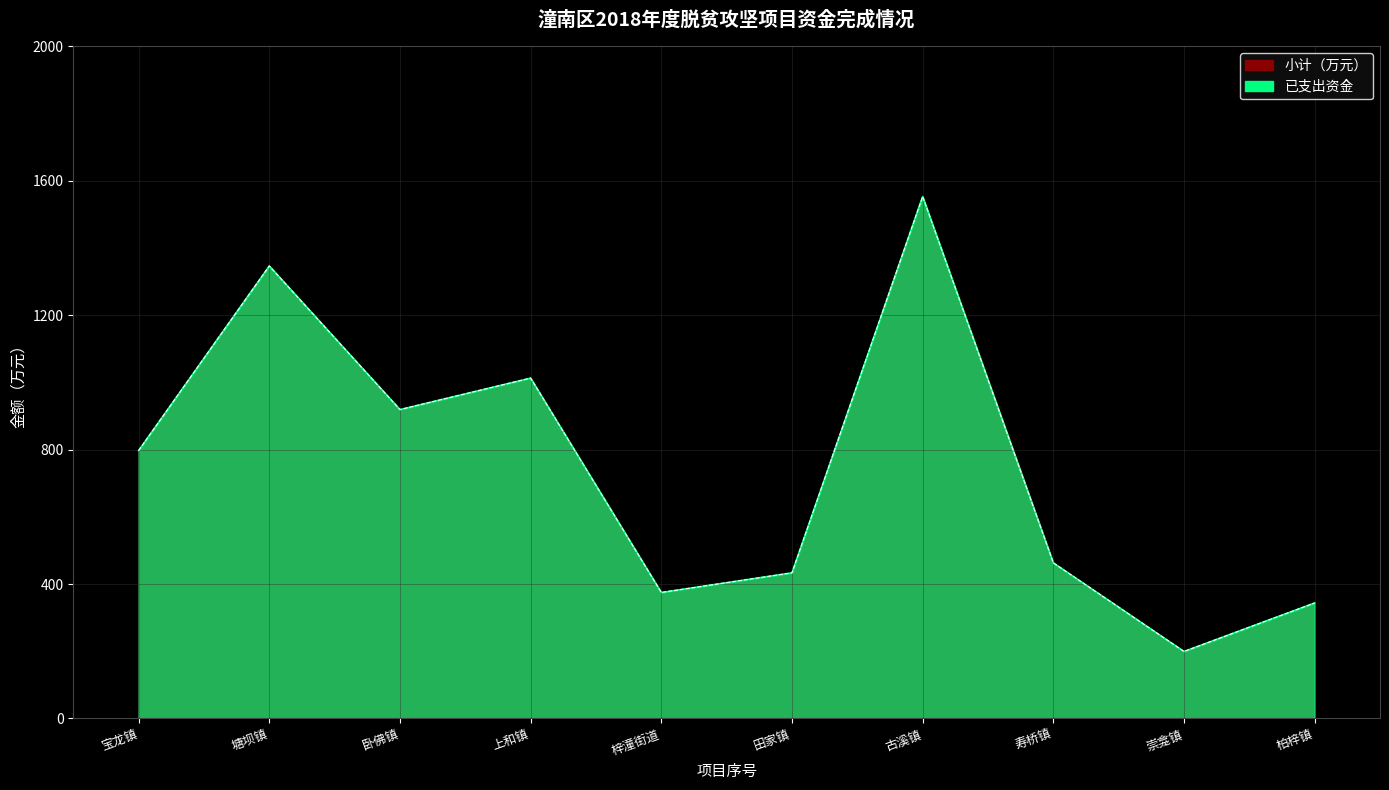

At which category does the chart reach its peak across all series?

古溪镇